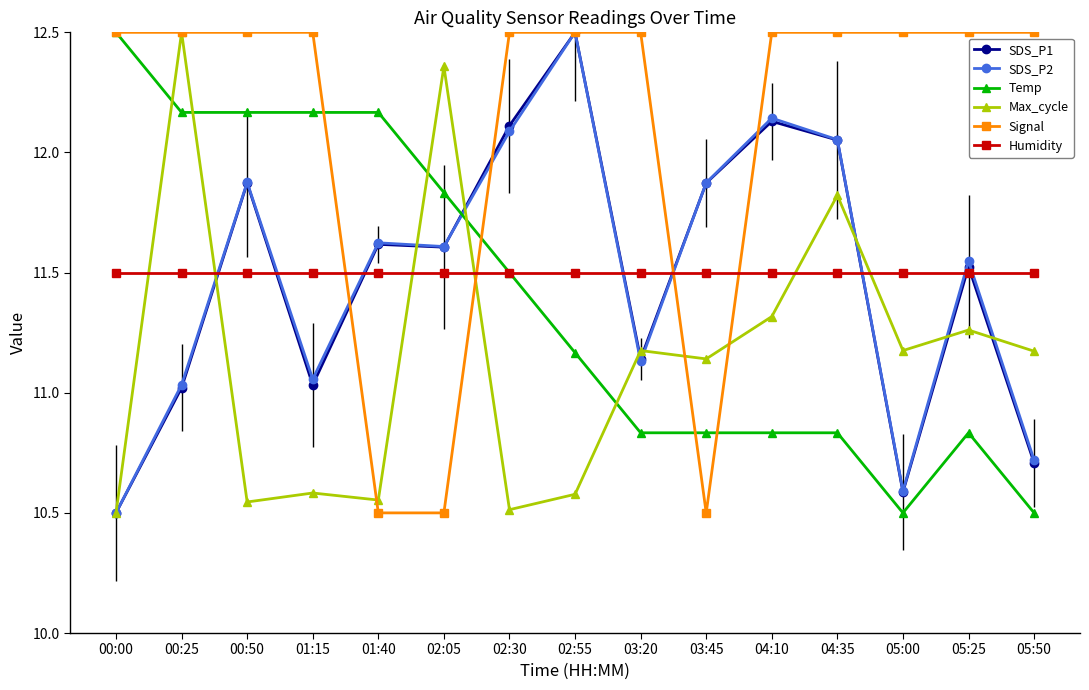

The value of Temp at 05:50 is 2.3. True or false?

False